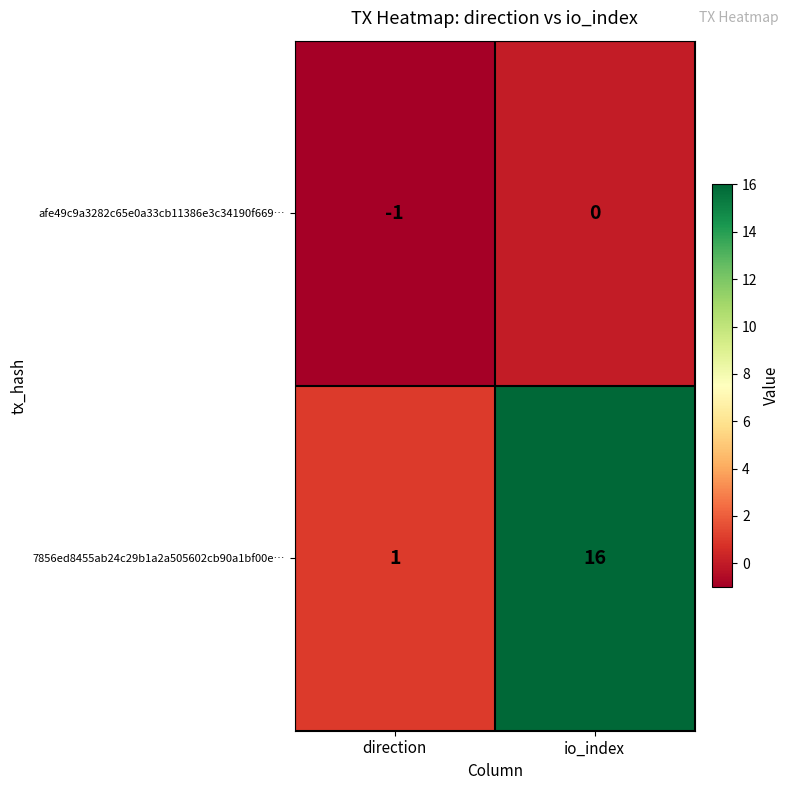

At how many categories does at least one series exceed 7?

1